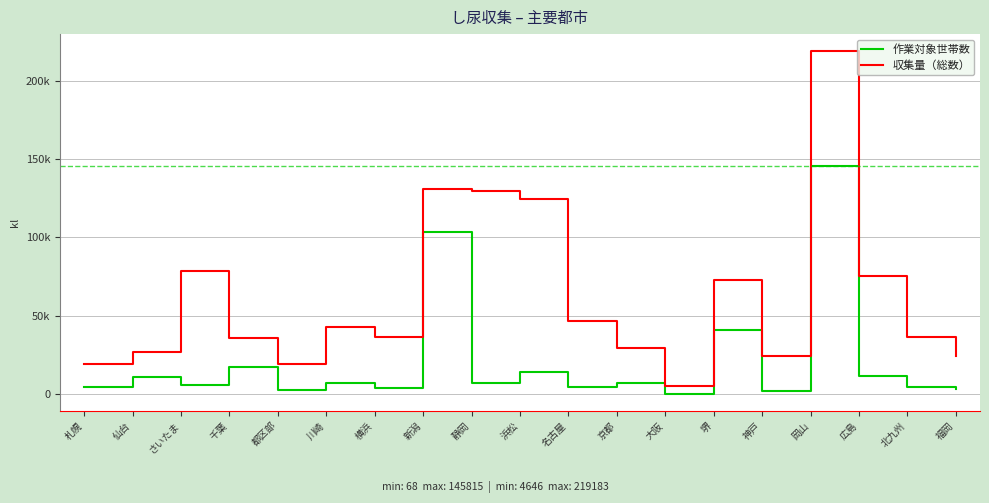

What position from the right is 堺?

6